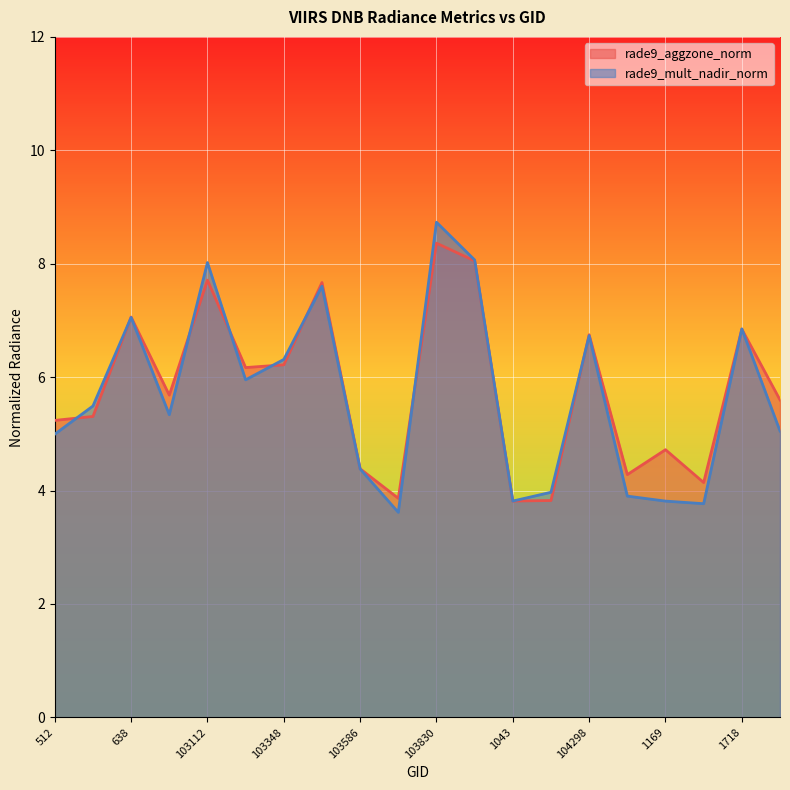

What is the difference between the maximum and minimum values in the rade9_aggzone_norm series?

4.5